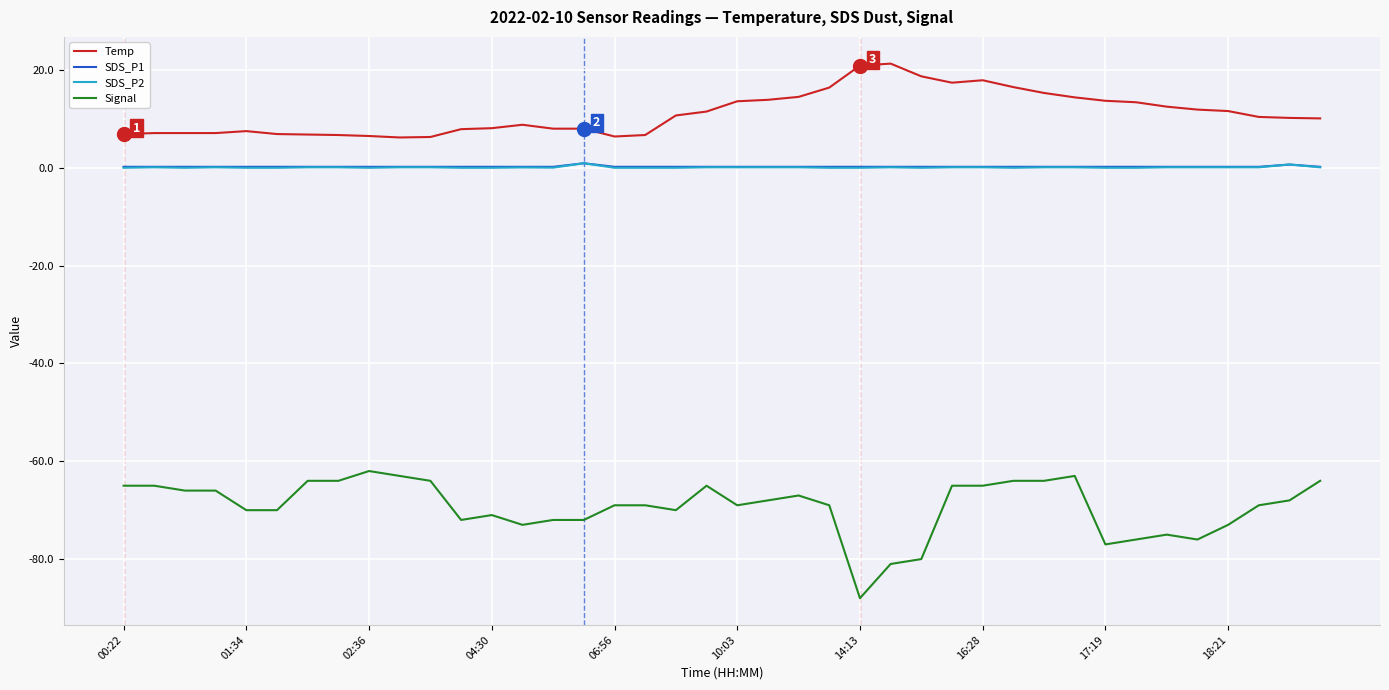

How many categories are shown in the chart?

40